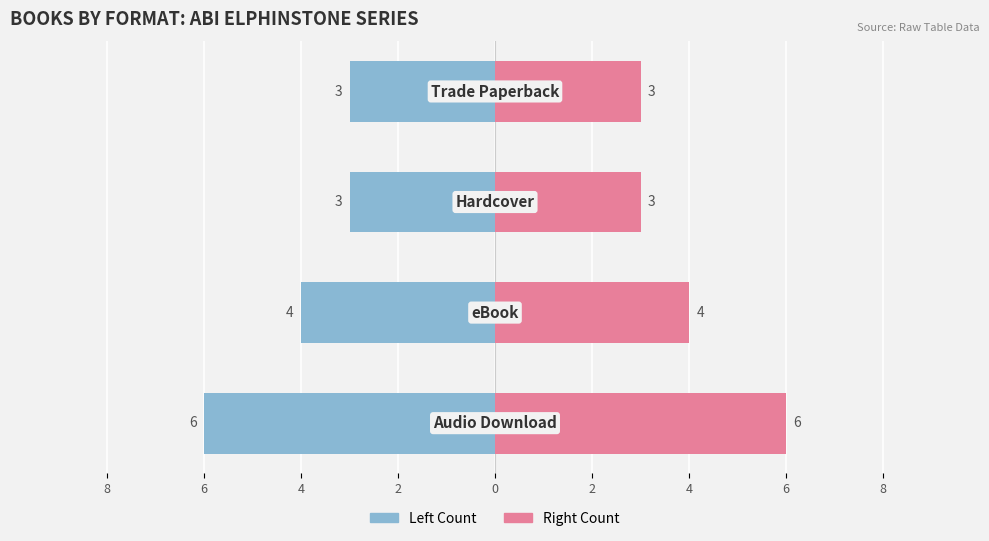

Reading left to right, transcribe all the data shown in this chart.

Count A: -6	-4	-3	-3
Count B: 6	4	3	3